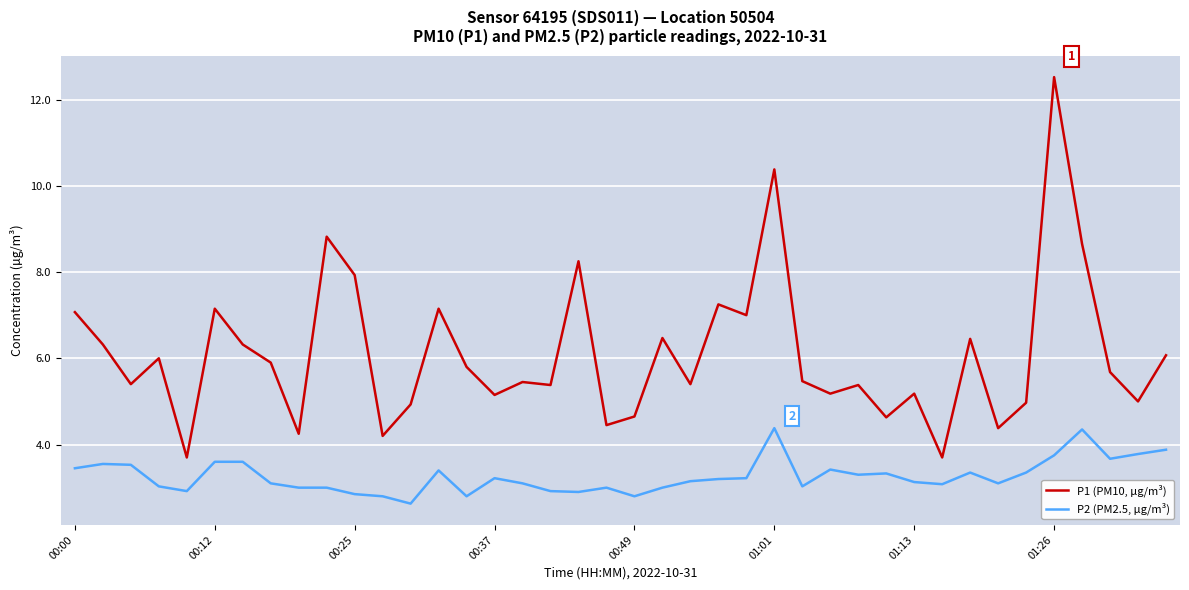

At how many categories does at least one series exceed 9?

2